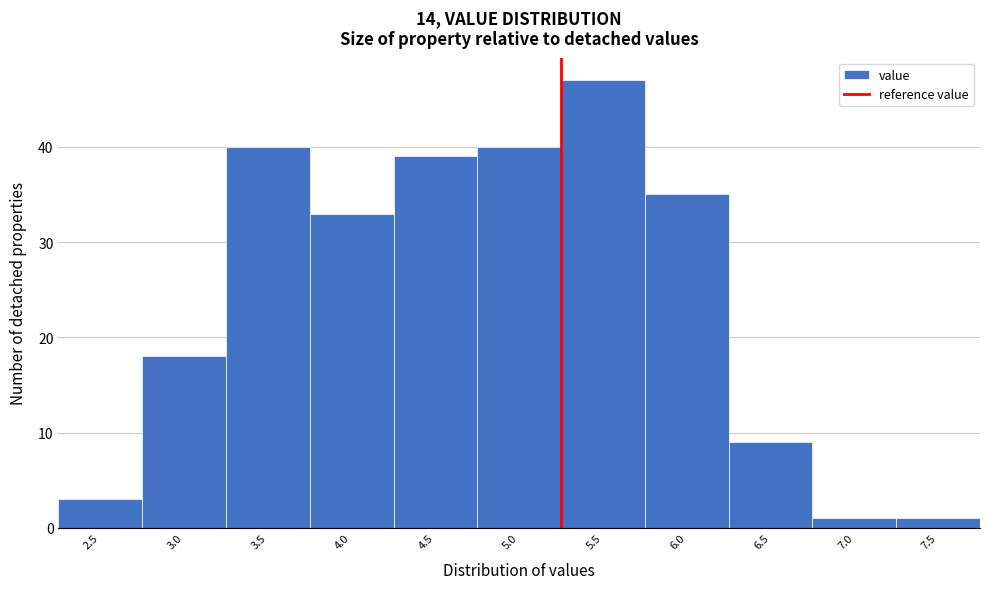

Reading left to right, transcribe all the data shown in this chart.

2.5=3	3.0=18	3.5=40	4.0=33	4.5=39	5.0=40	5.5=47	6.0=35	6.5=9	7.0=1	7.5=1